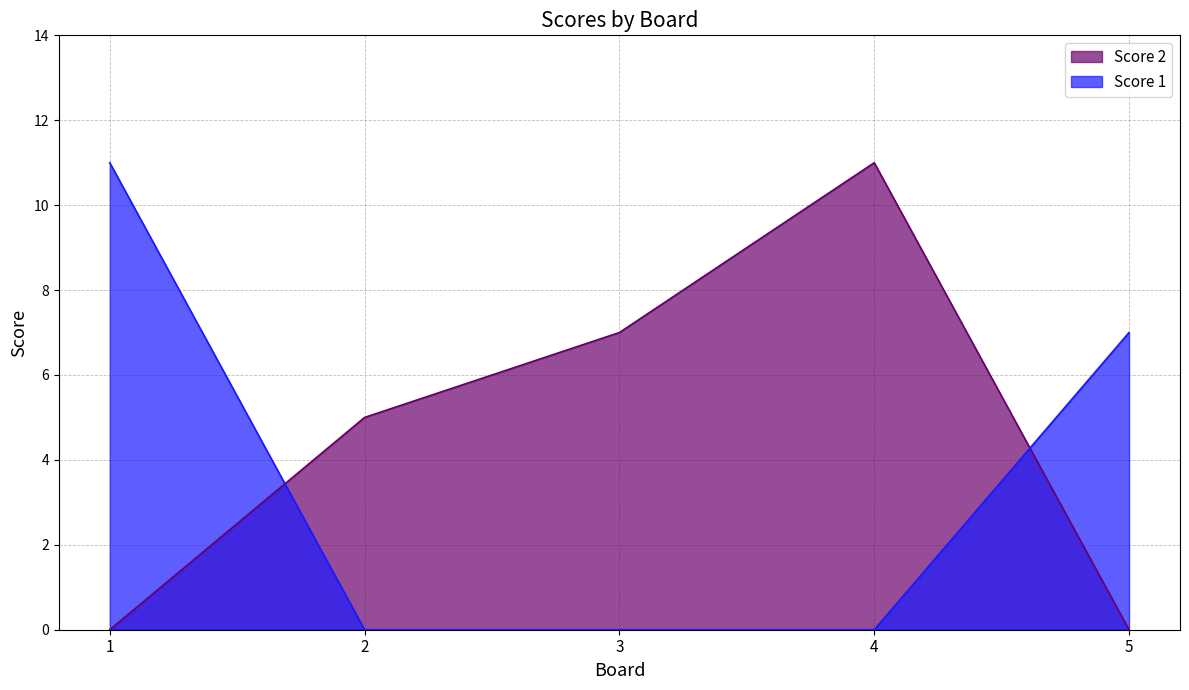

How many lines are shown in the chart?

2